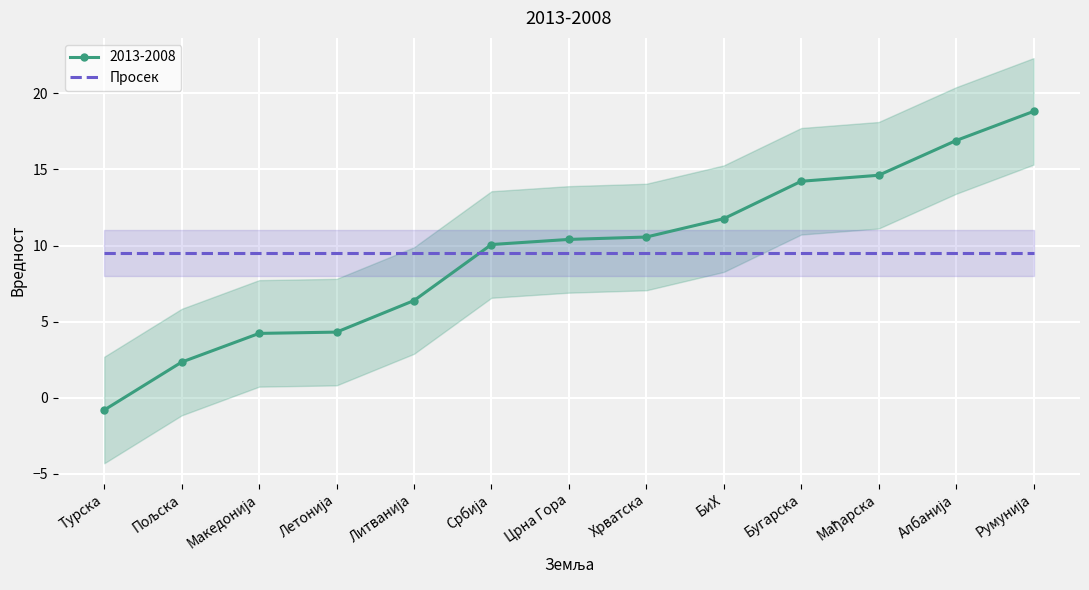

Reading right to left, what are all the values shown in this chart?

18.8	16.9	14.6	14.2	11.8	10.6	10.4	10.1	6.4	4.3	4.2	2.3	-0.8